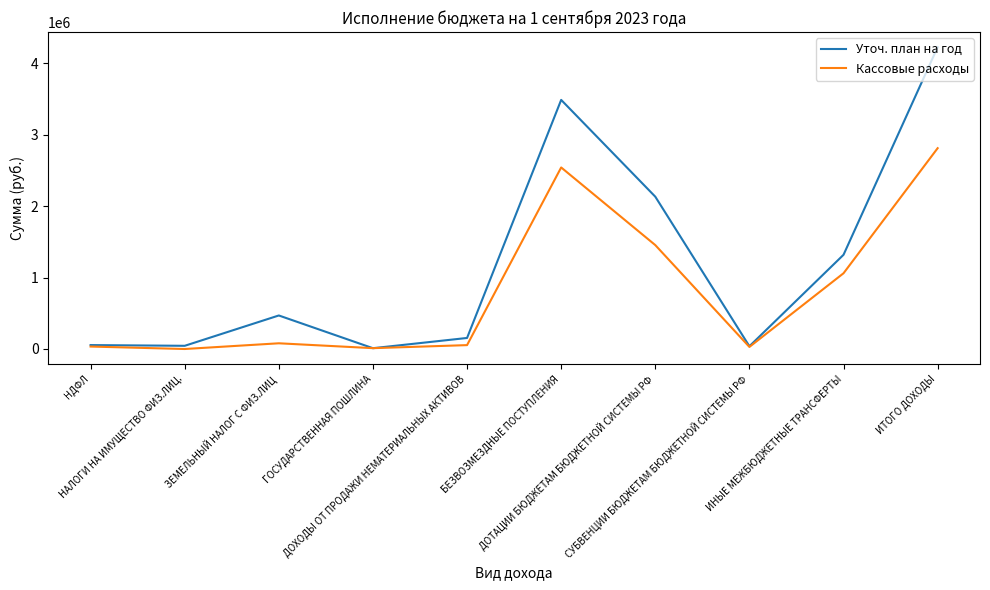

What is the total value across all series at БЕЗВОЗМЕЗДНЫЕ ПОСТУПЛЕНИЯ?

6031866.0